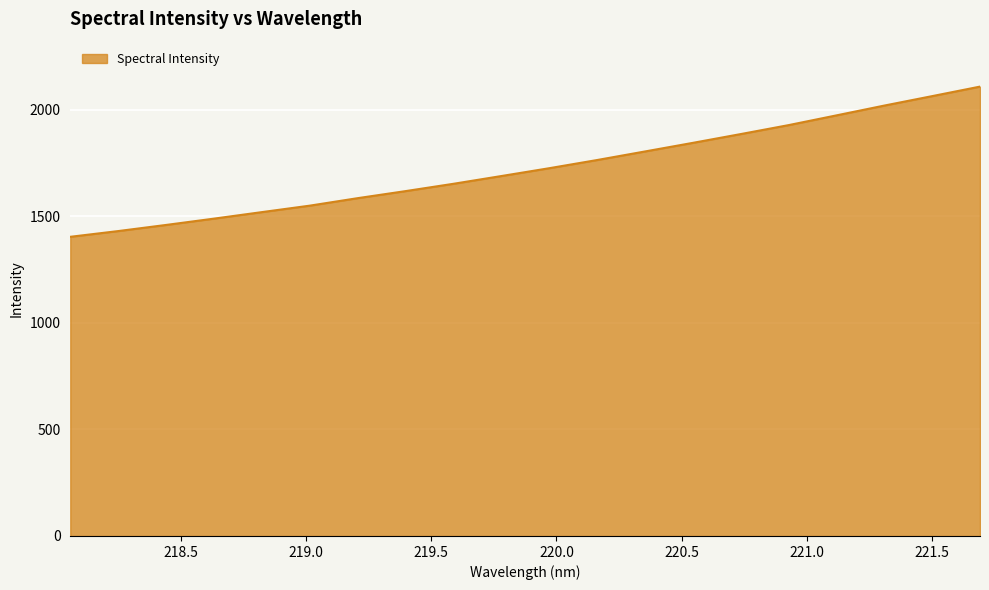

What is the difference between the maximum and minimum values?

704.5